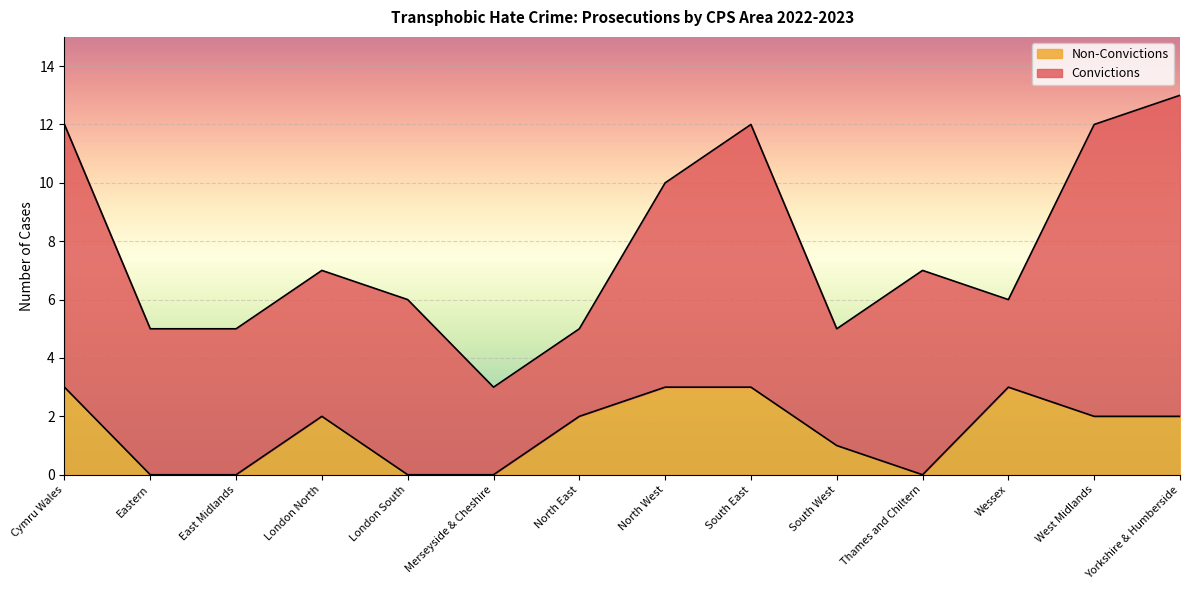

What is the sum of the values at London South and Cymru Wales?

3